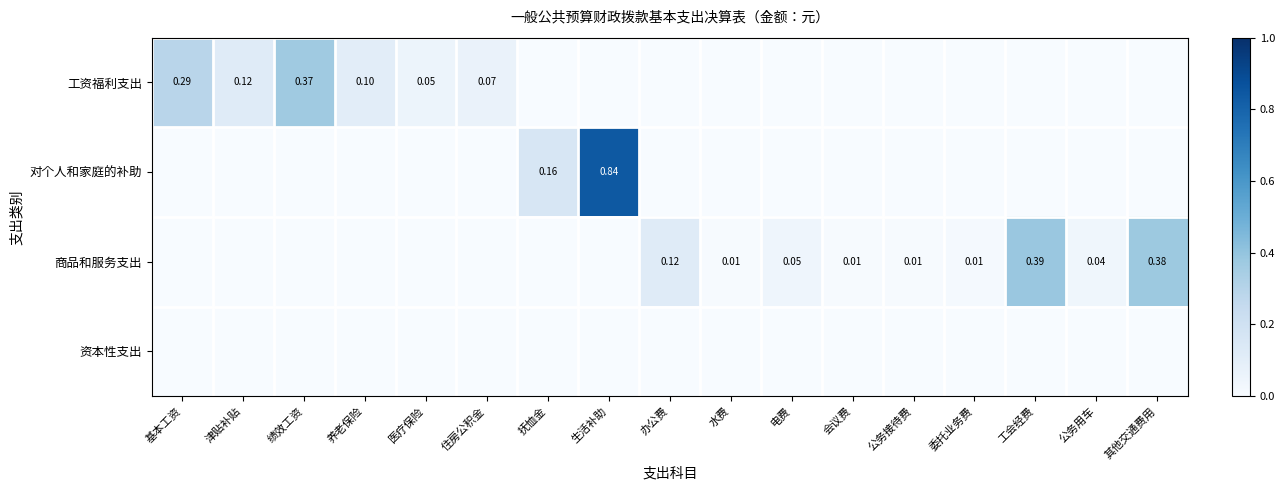

At how many categories does at least one series exceed 0?

17